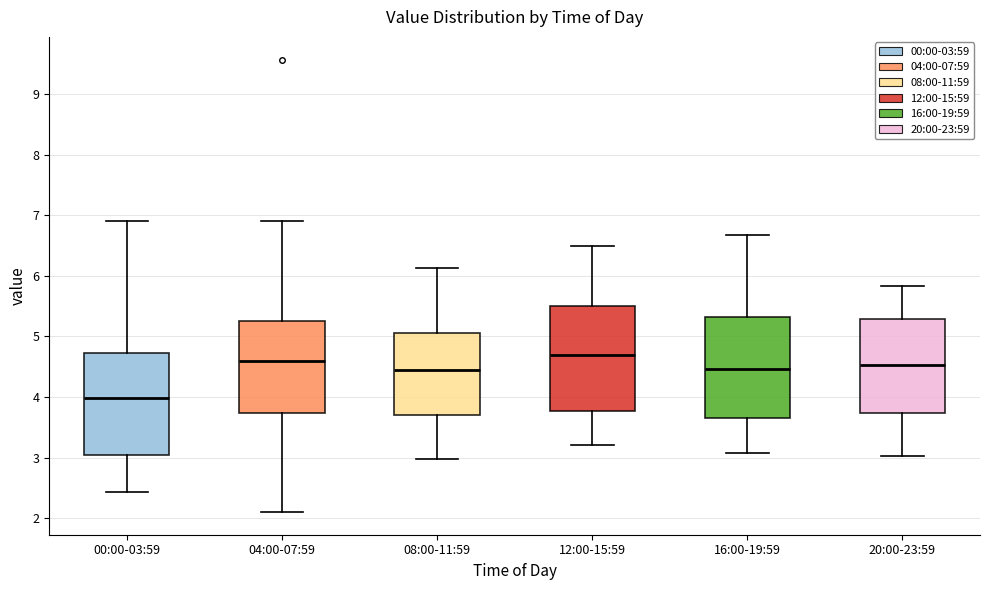

Reading left to right, read every box against the y-axis: the position of its median line, the range the box covers, and the ends of its whiskers. The values are not printed on the chart, so give them approximately, as read against the axis.

00:00-03:59: median 4.0, box 3.0 to 4.7, whiskers 2.4 to 6.9
04:00-07:59: median 4.6, box 3.7 to 5.3, whiskers 2.1 to 6.9
08:00-11:59: median 4.5, box 3.7 to 5.1, whiskers 3.0 to 6.1
12:00-15:59: median 4.7, box 3.8 to 5.5, whiskers 3.2 to 6.5
16:00-19:59: median 4.5, box 3.6 to 5.3, whiskers 3.1 to 6.7
20:00-23:59: median 4.5, box 3.7 to 5.3, whiskers 3.0 to 5.8